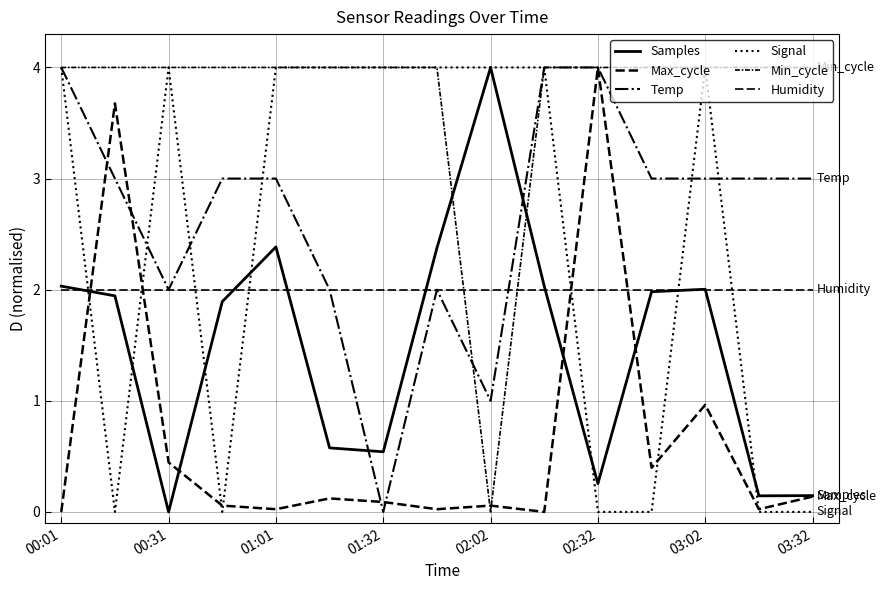

How many interior local valleys does the Min_cycle series have?

1